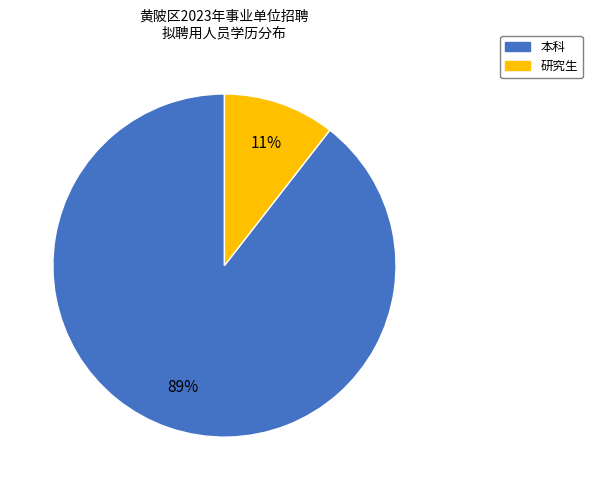

What percentage is the 本科 slice, to the nearest percent?

89%